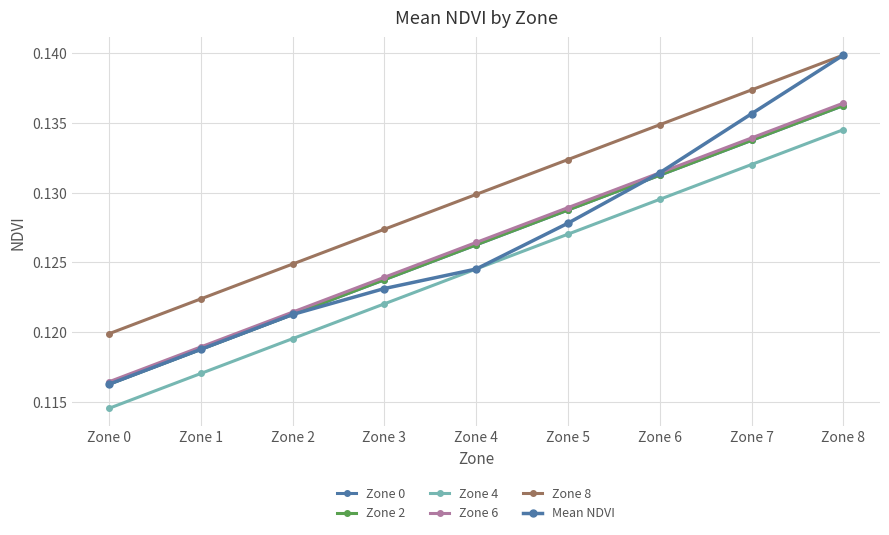

What is the maximum value for Zone 4?

0.1